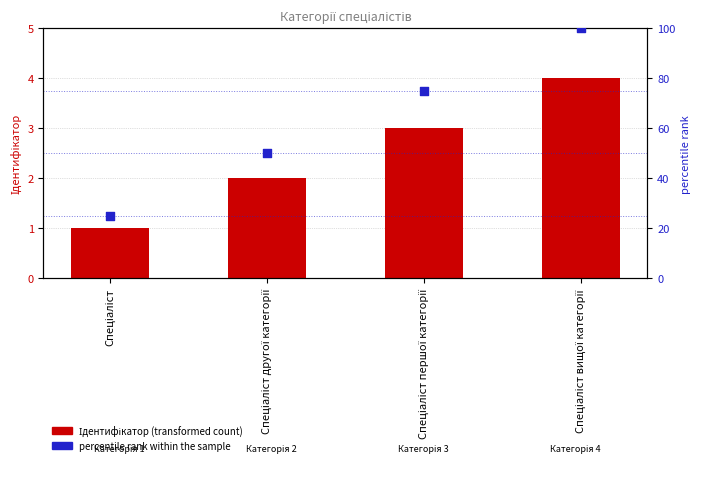

Is the value of percentile rank within the sample at Спеціаліст вищої категорії greater than the value of Ідентифікатор (transformed count) at Спеціаліст першої категорії?

Yes